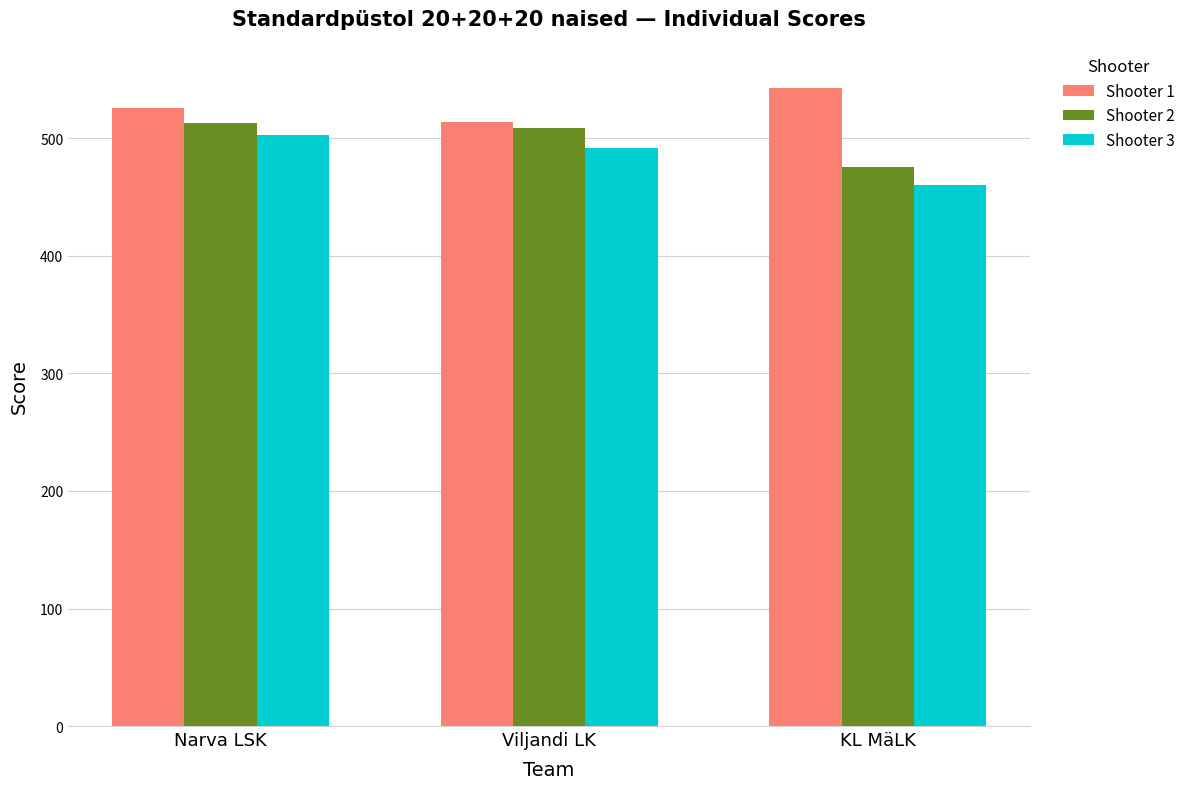

What value does the Shooter 1 series have at Viljandi LK, to the nearest 10?

510